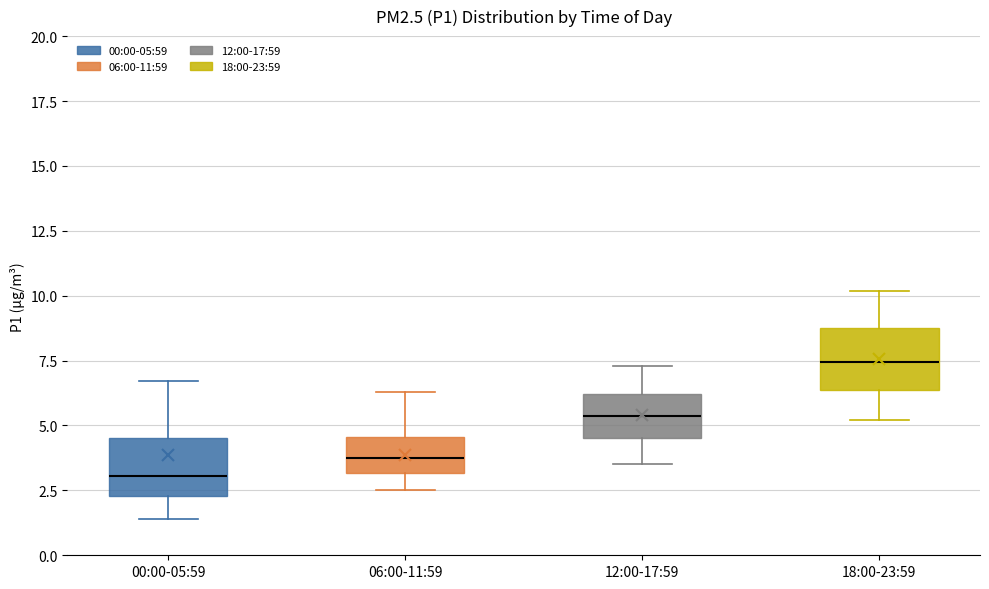

Which box has the highest median line?

18:00-23:59